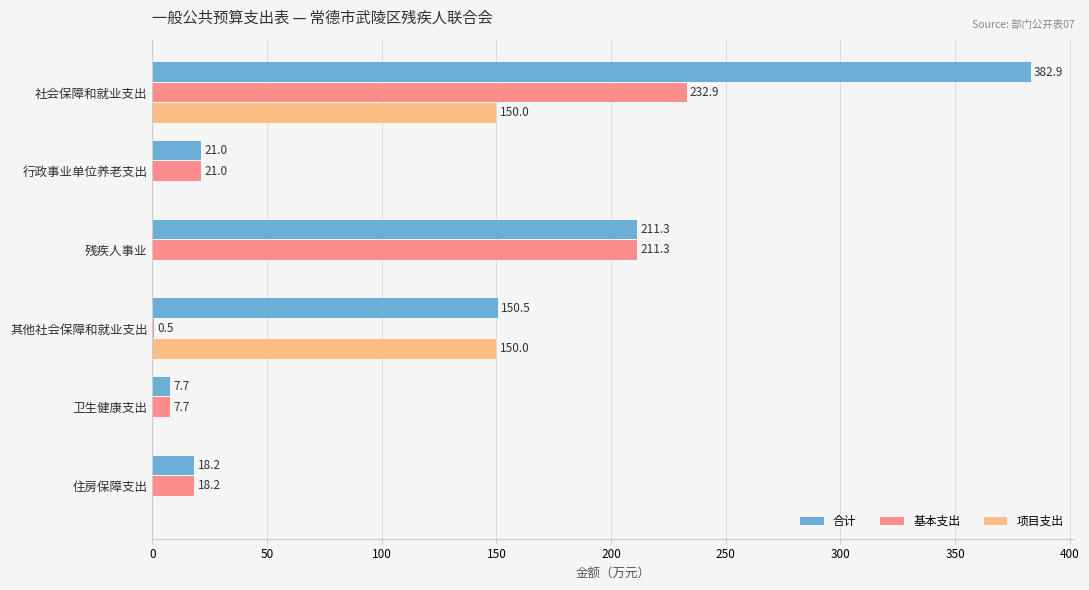

The value of 合计 at 残疾人事业 is 211.3. True or false?

True